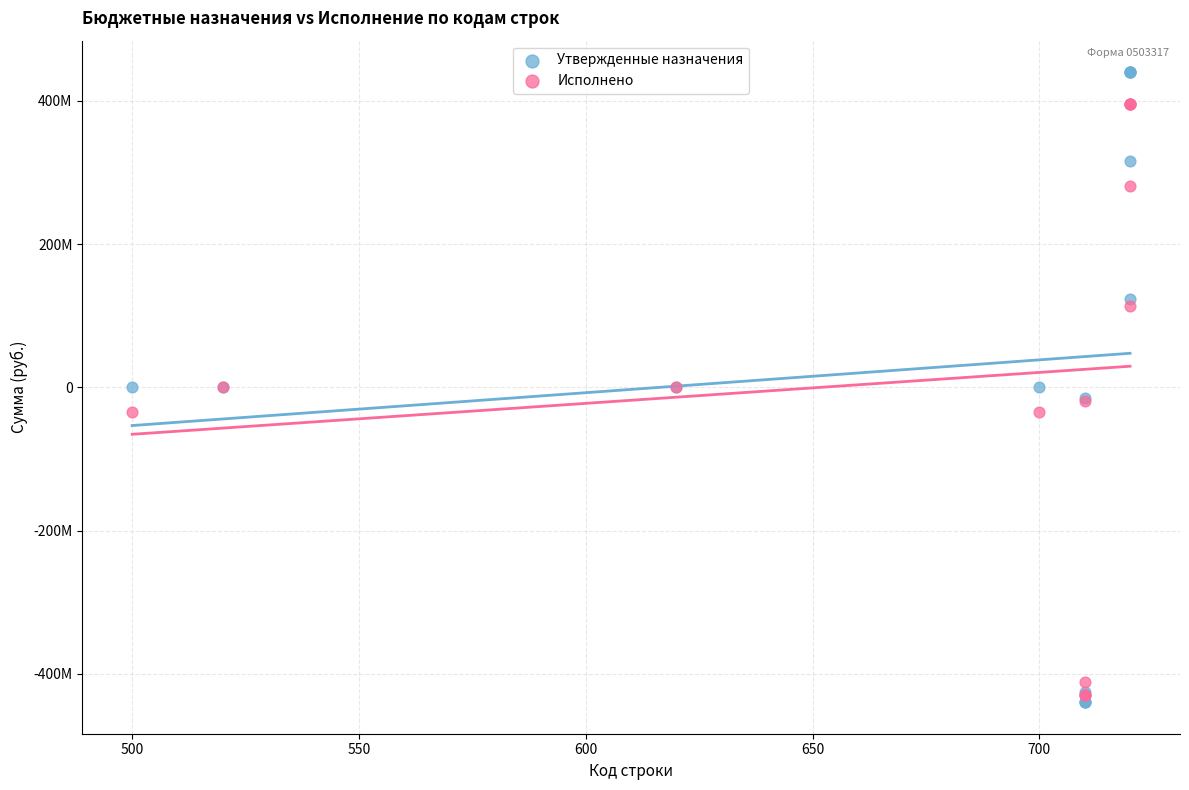

Which series has the largest Y range (max minus min)?

Утвержденные назначения